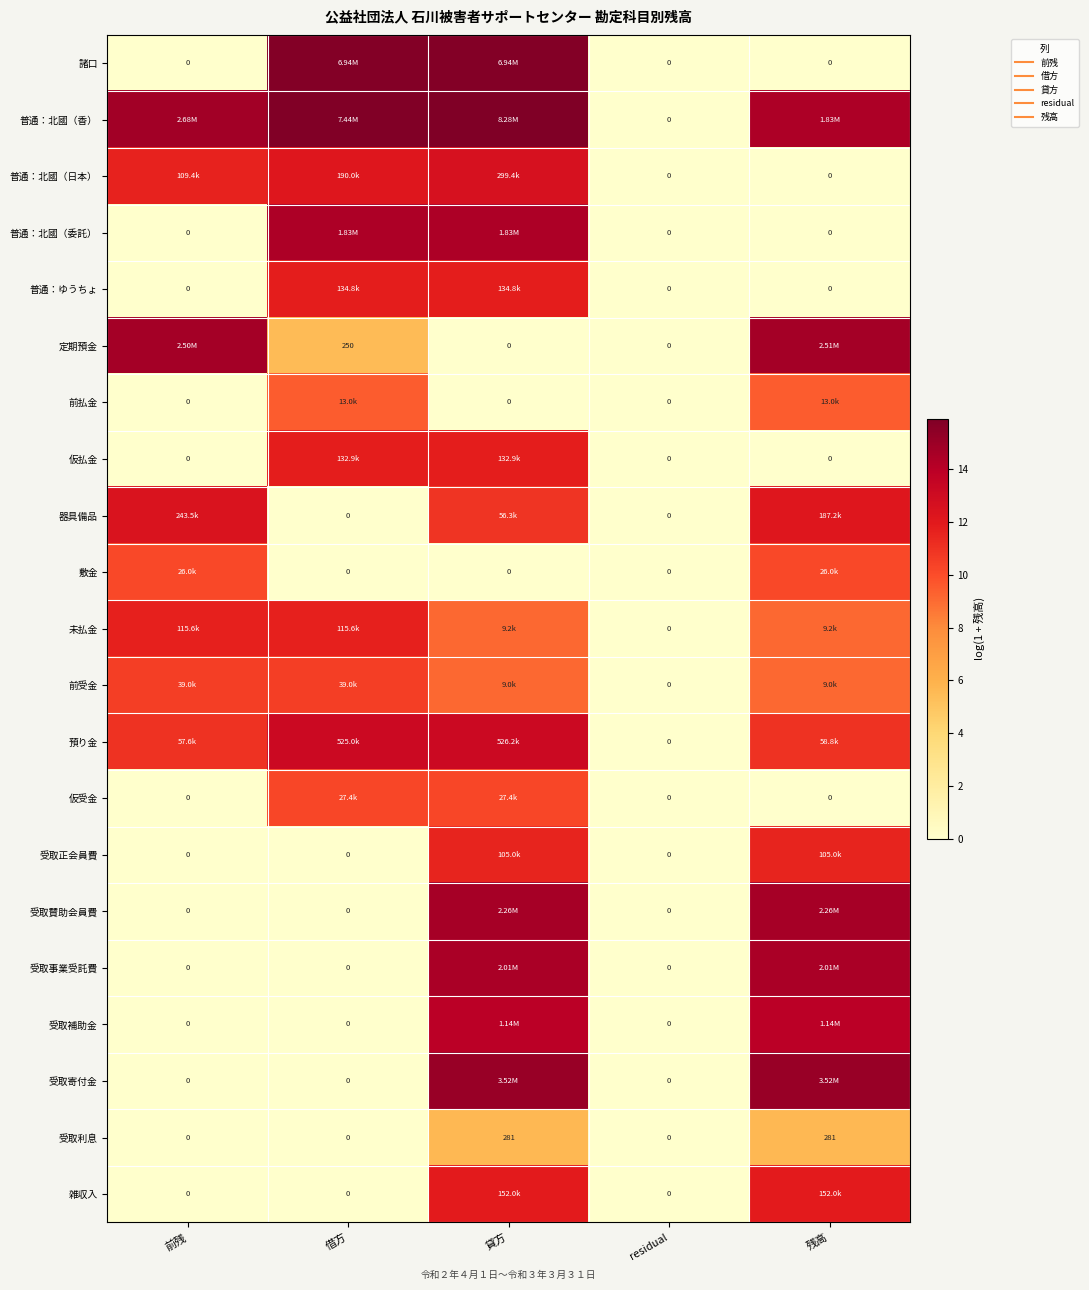

List the series in order of their peak value, highest first.

普通：北國（香）, 諸口, 受取寄付金, 定期預金, 受取賛助会員費, 受取事業受託費, 普通：北國（委託）, 受取補助金, 預り金, 普通：北國（日本）, 器具備品, 雑収入, 普通：ゆうちょ, 仮払金, 未払金, 受取正会員費, 前受金, 仮受金, 敷金, 前払金, 受取利息